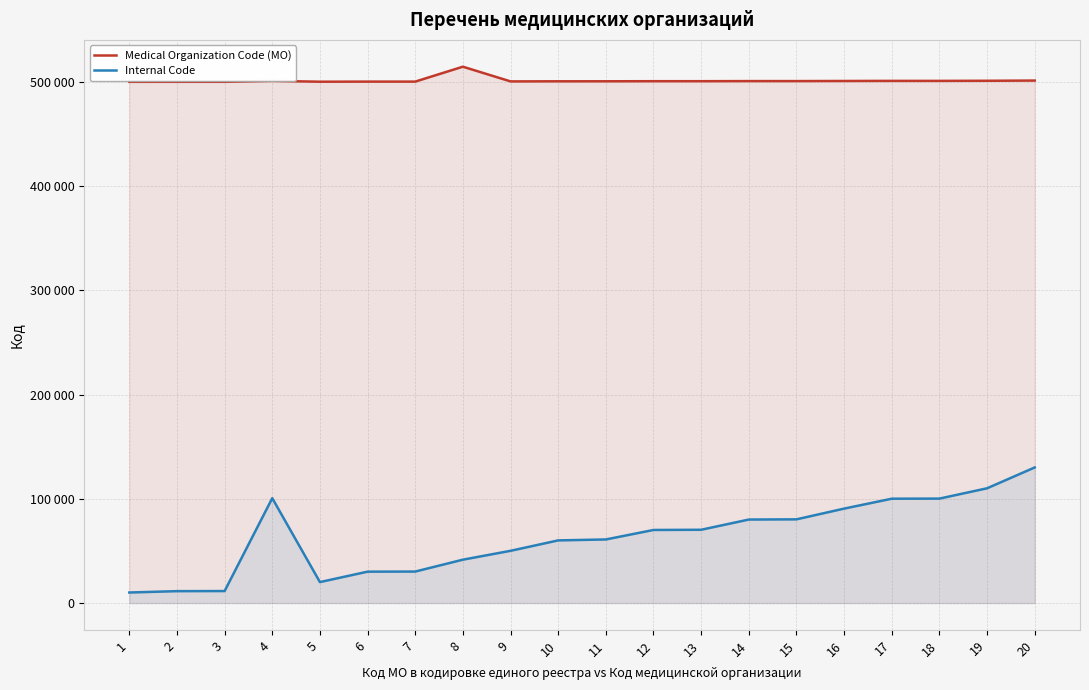

Is it true that Medical Organization Code (МО) equals 121663 at 16?

False